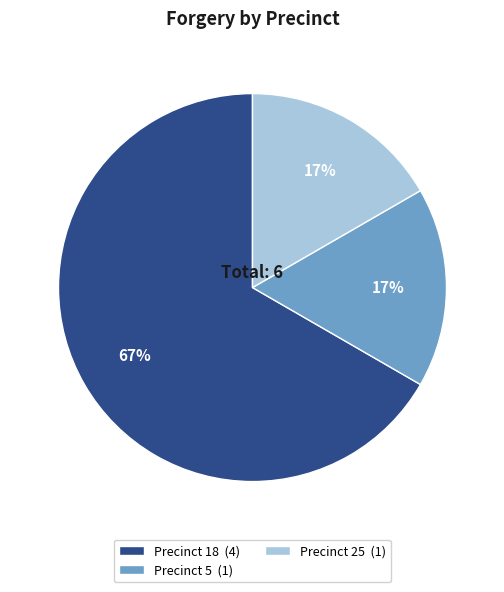

Do Precinct 18 (4) and Precinct 5 (1) together represent more than half of the pie?

Yes